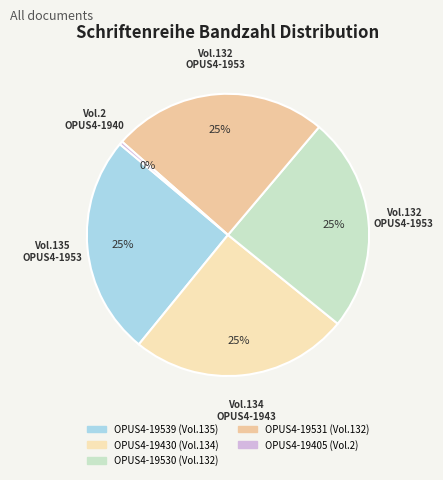

What is the ratio of the value at OPUS4-19530 to the value at OPUS4-19405?

66.0